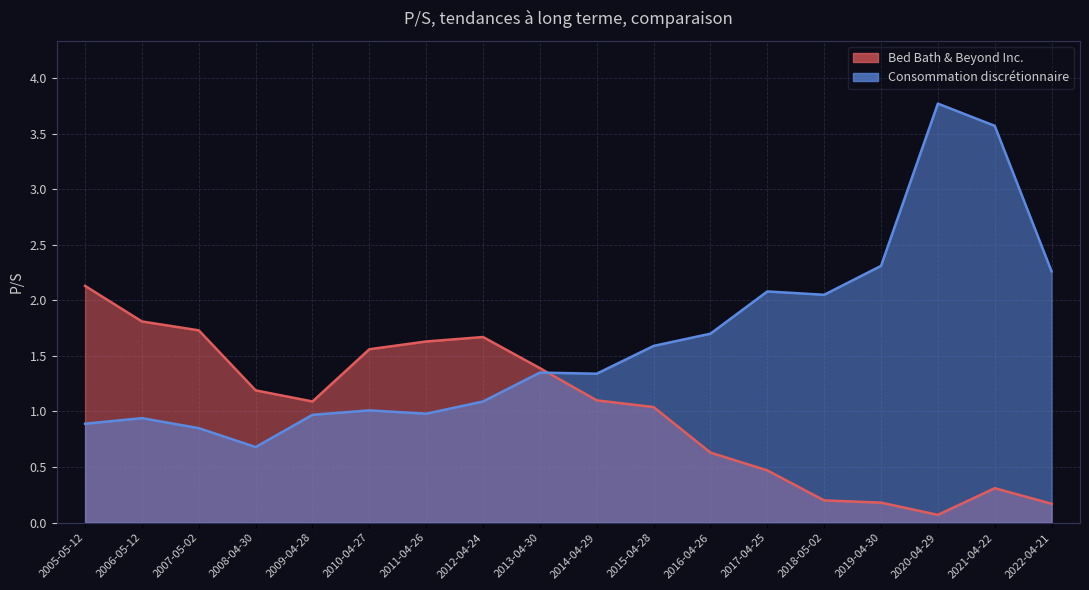

What position from the right is 2022-04-21?

1